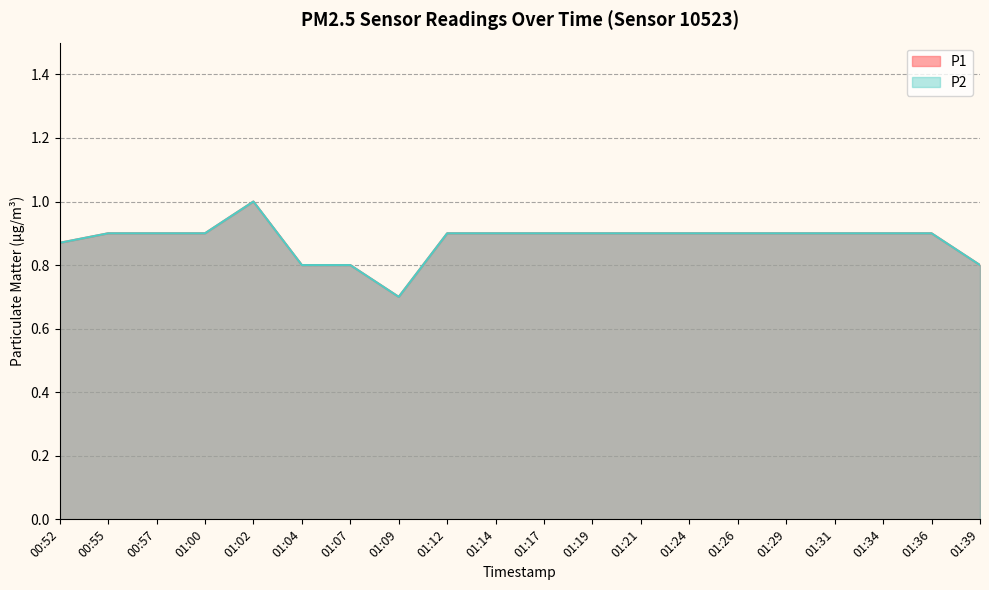

Which series has the largest total across all categories?

P1